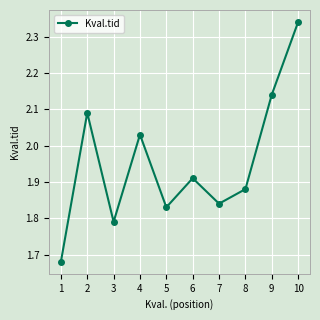

How many lines are shown in the chart?

1